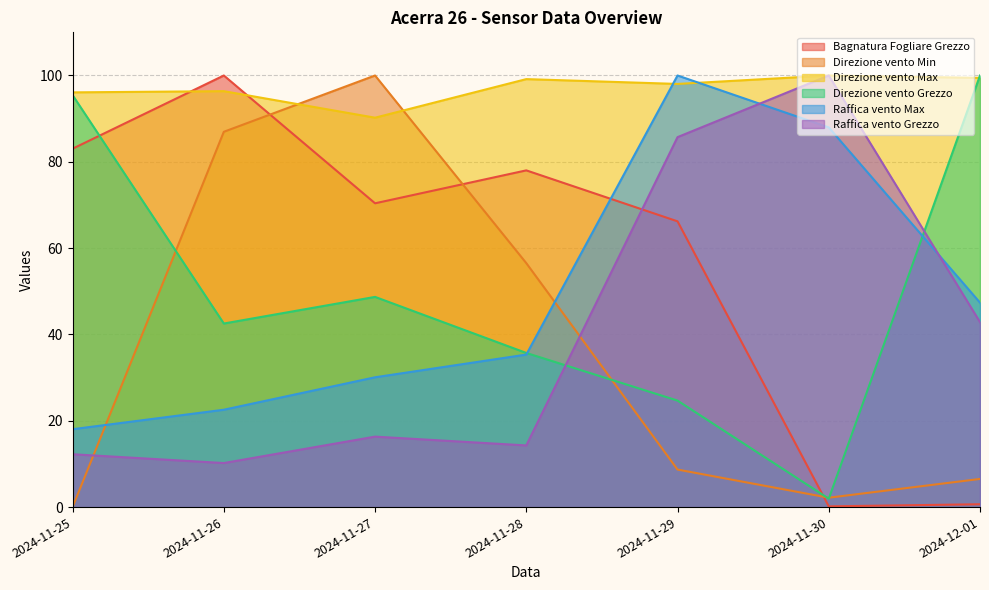

True or false: Raffica vento Grezzo has a value of 18.7 at 2024-11-28.

False